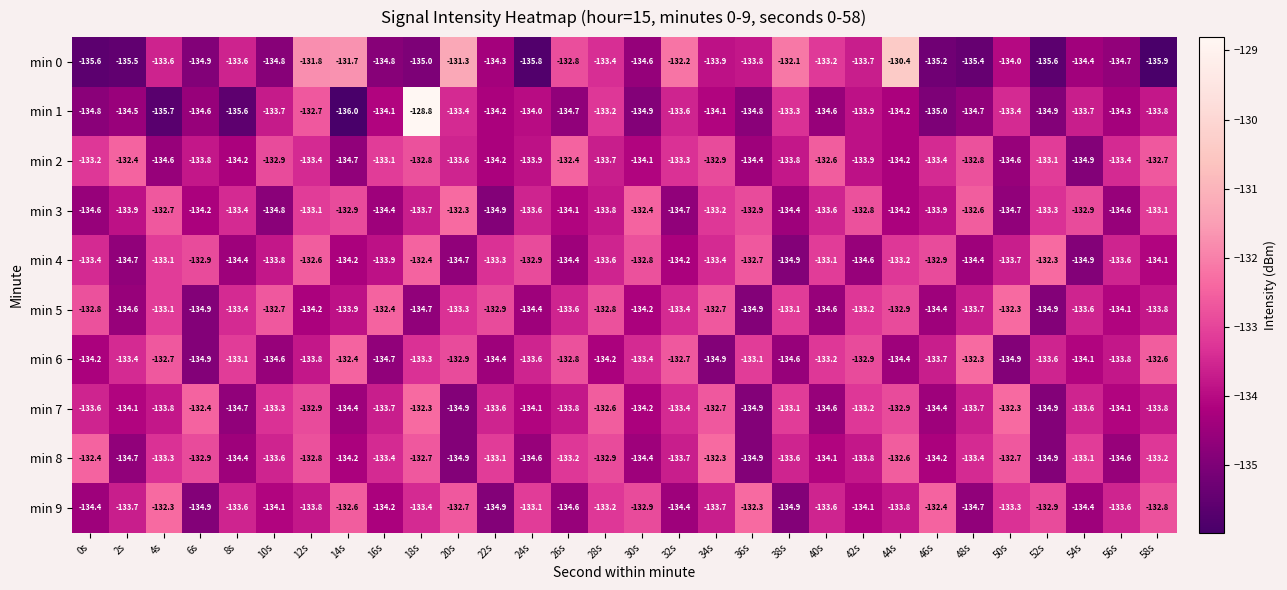

What is the maximum value shown in the chart?

-128.8